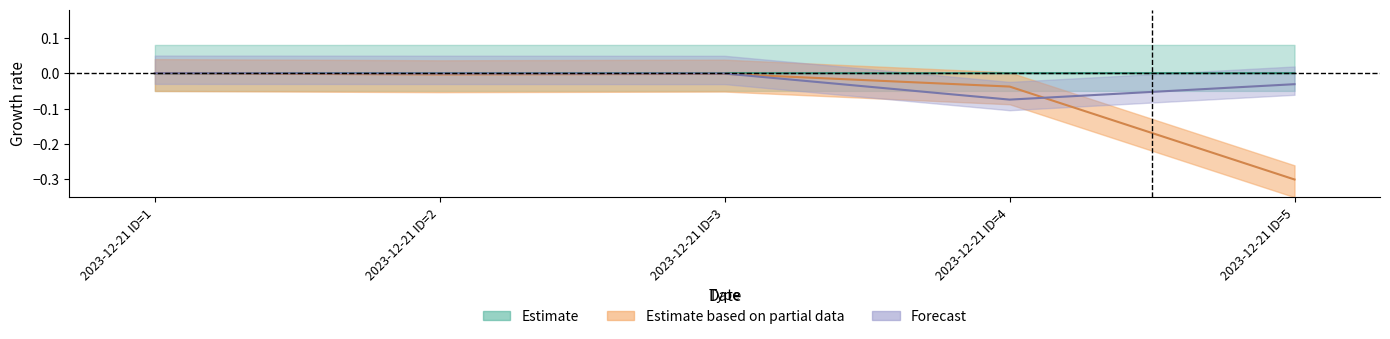

Rank the categories by Forecast value from highest to lowest.

2023-12-21 ID=1, 2023-12-21 ID=2, 2023-12-21 ID=3, 2023-12-21 ID=5, 2023-12-21 ID=4